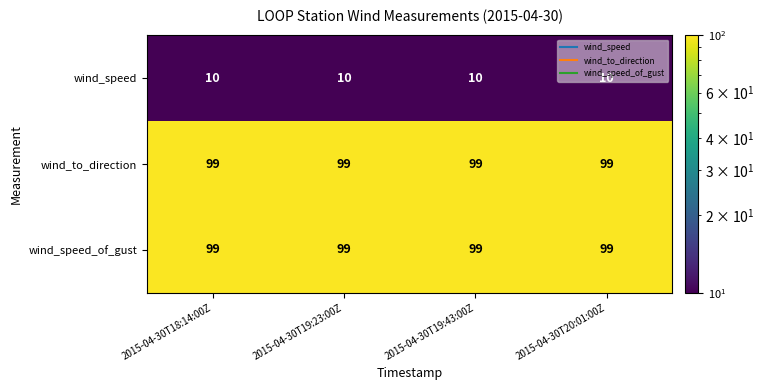

What is the spread (max minus min) of values at 2015-04-30T20:01:00Z?

89